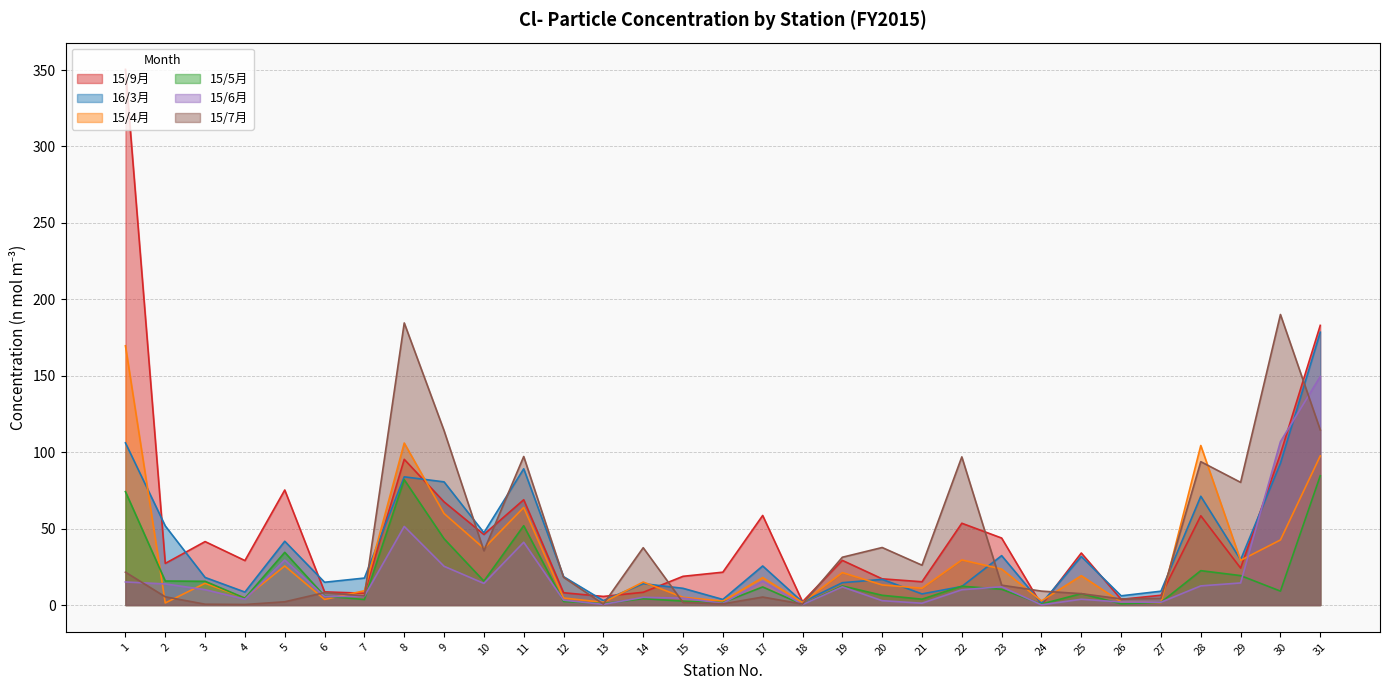

Is it true that 15/7月 equals 195.5 at 9?

False